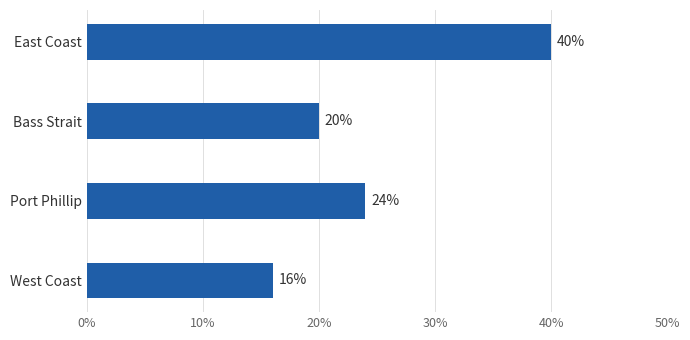

What is the change in value from Bass Strait to Port Phillip?

+4